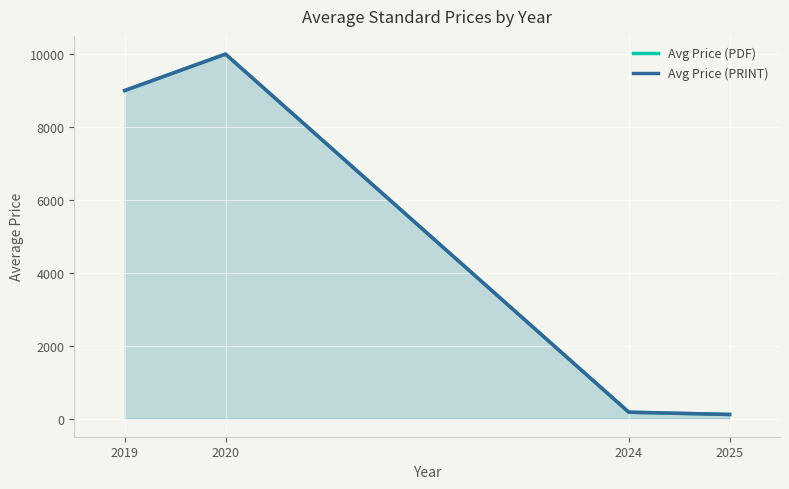

Where is the first local maximum for Avg Price (PRINT)?

2020